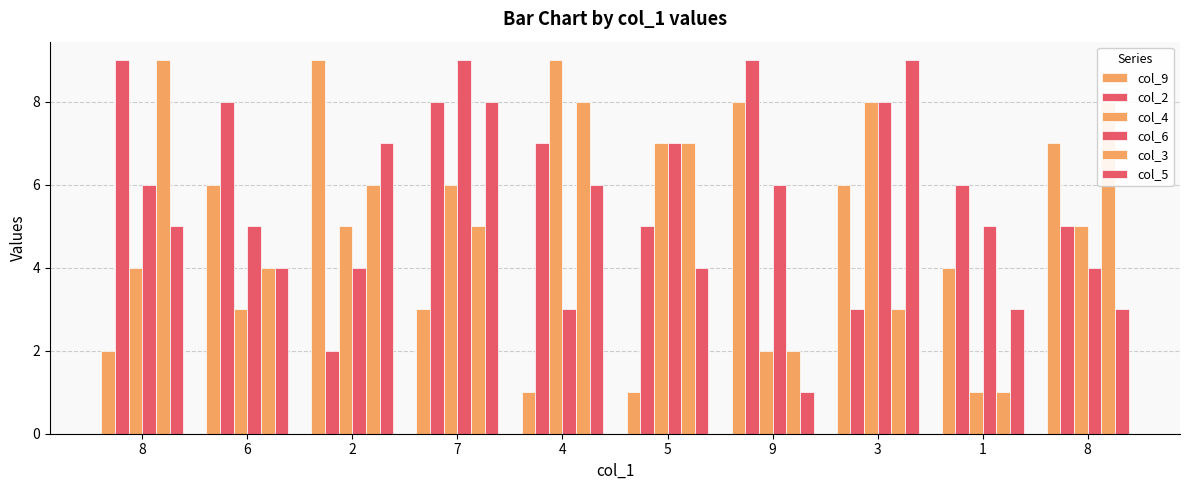

How many bars are there in total?

60